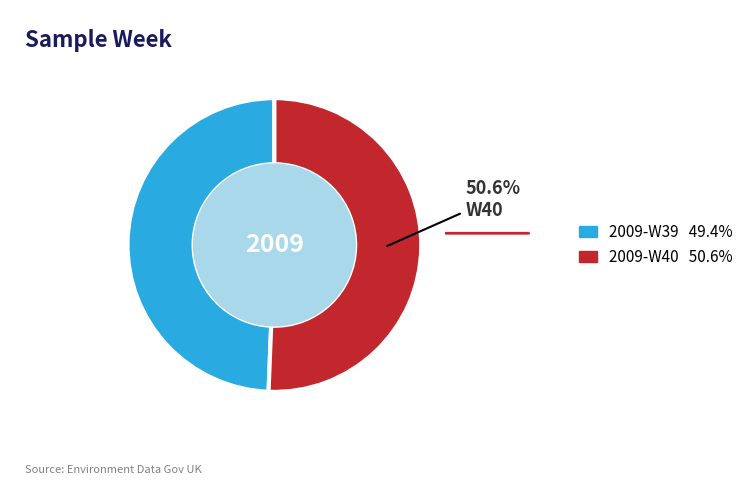

Does any single category account for the majority?

Yes